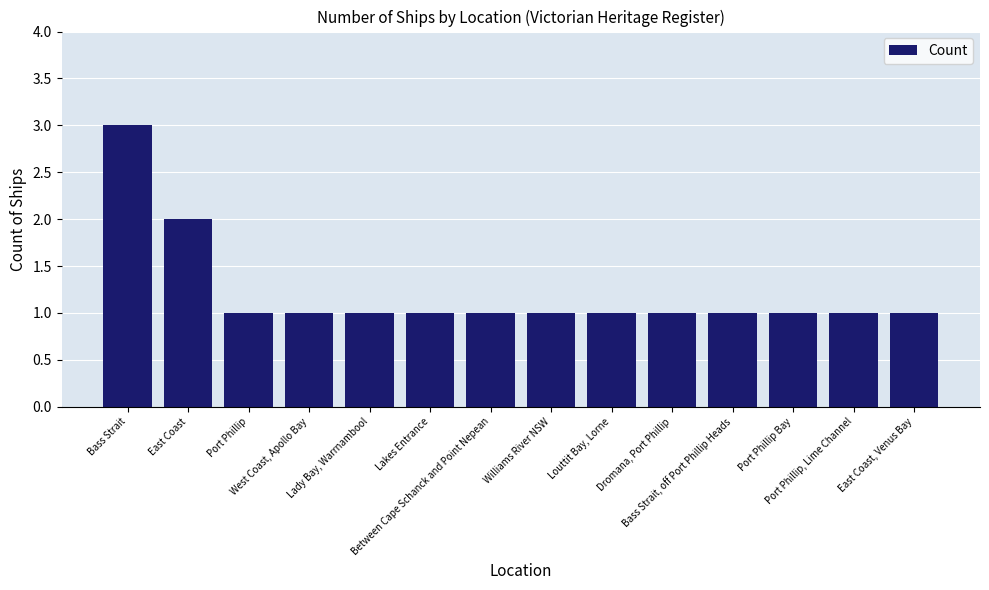

What value does the data have at Williams River NSW?

1